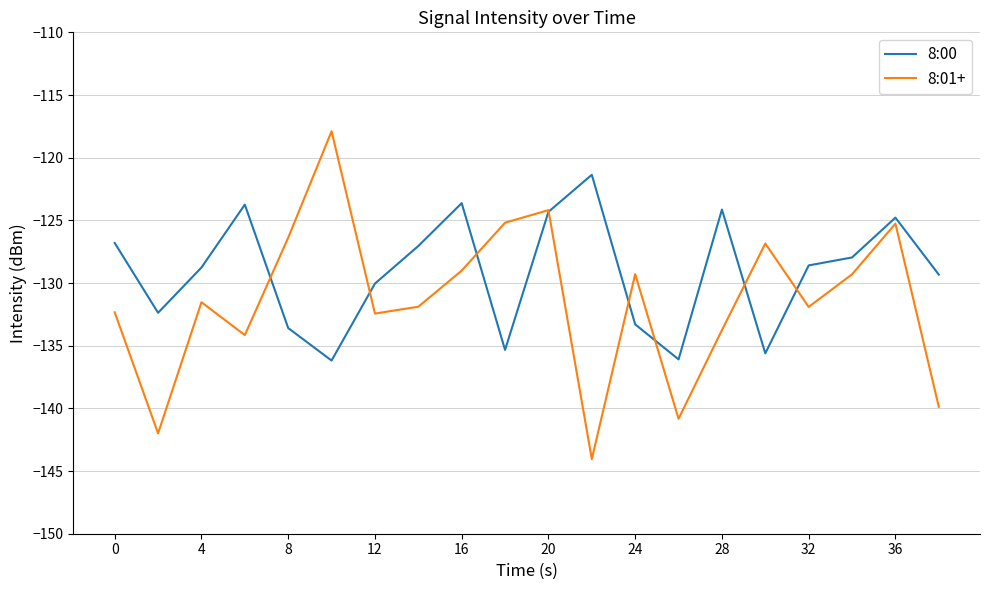

What is the minimum value for 8:01+?

-144.0